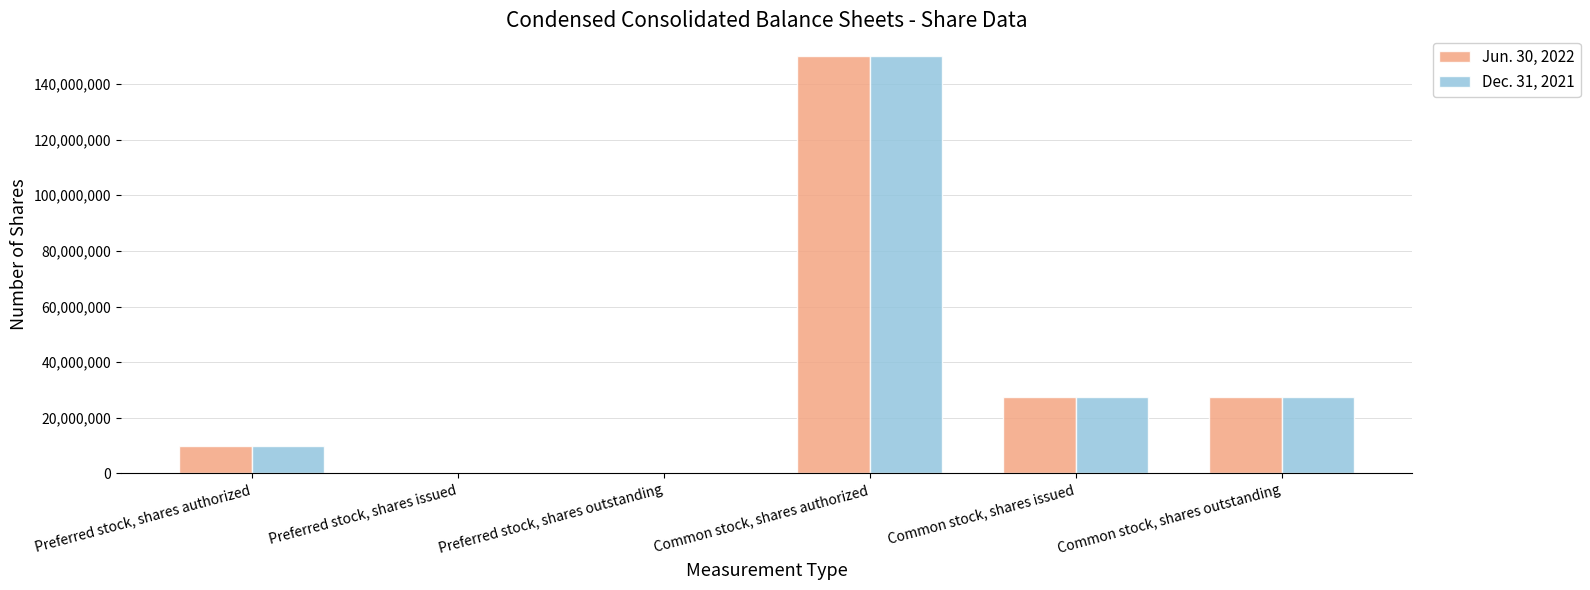

Count the number of categories in the chart.

6